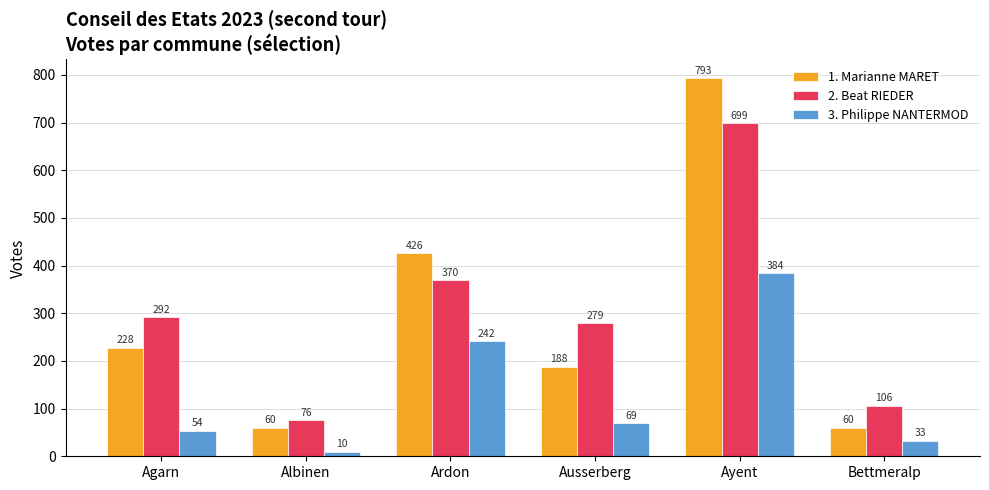

What is the difference between the maximum and minimum values in the 1. Marianne MARET series?

733